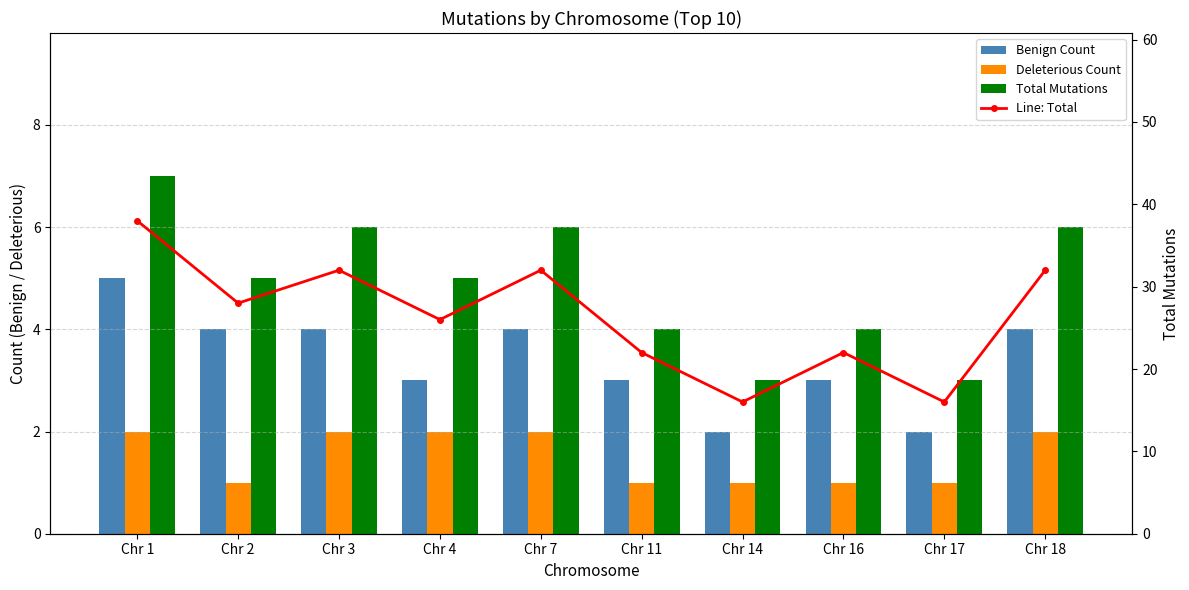

At which label is Line: Total closest to 27?

Chr 2